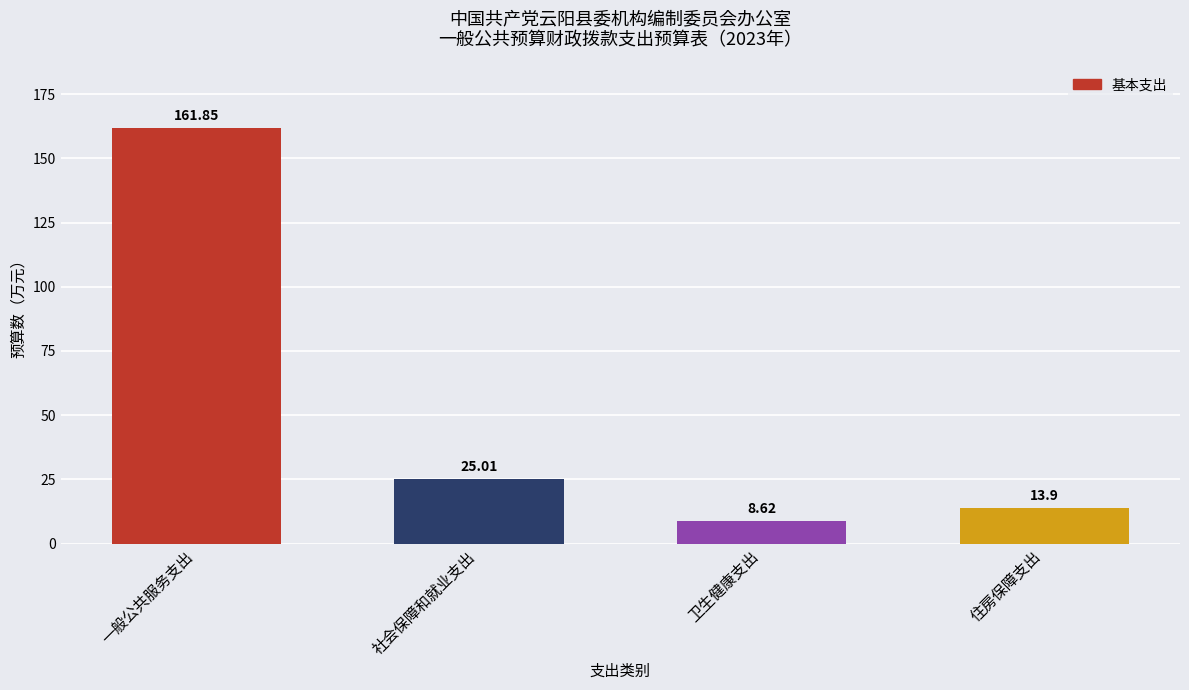

Count the number of categories in the chart.

4